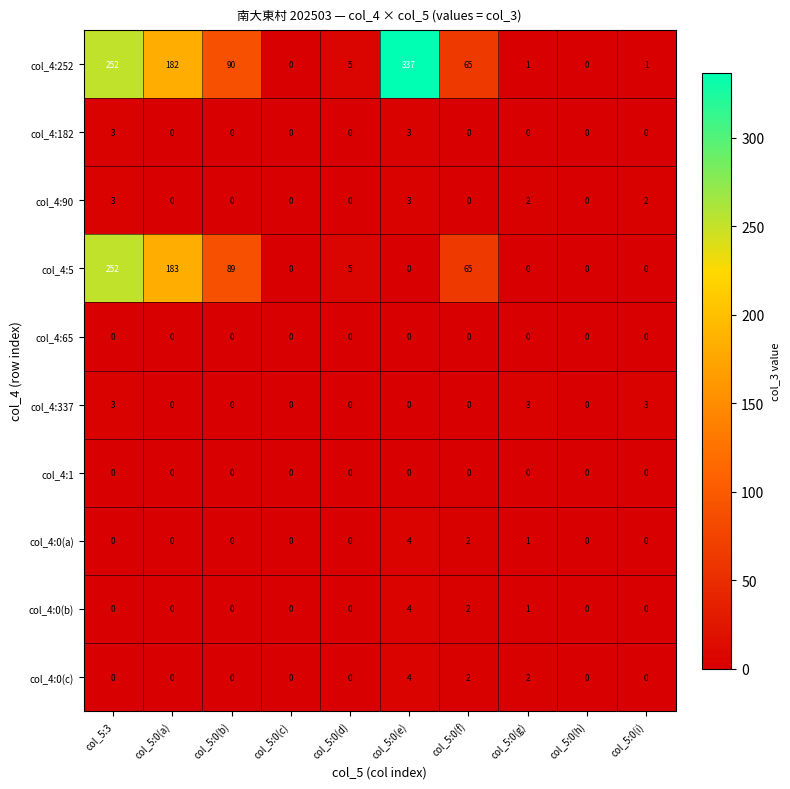

Which series changed the most between col_5:0(a) and col_5:0(f)?

col_4:5